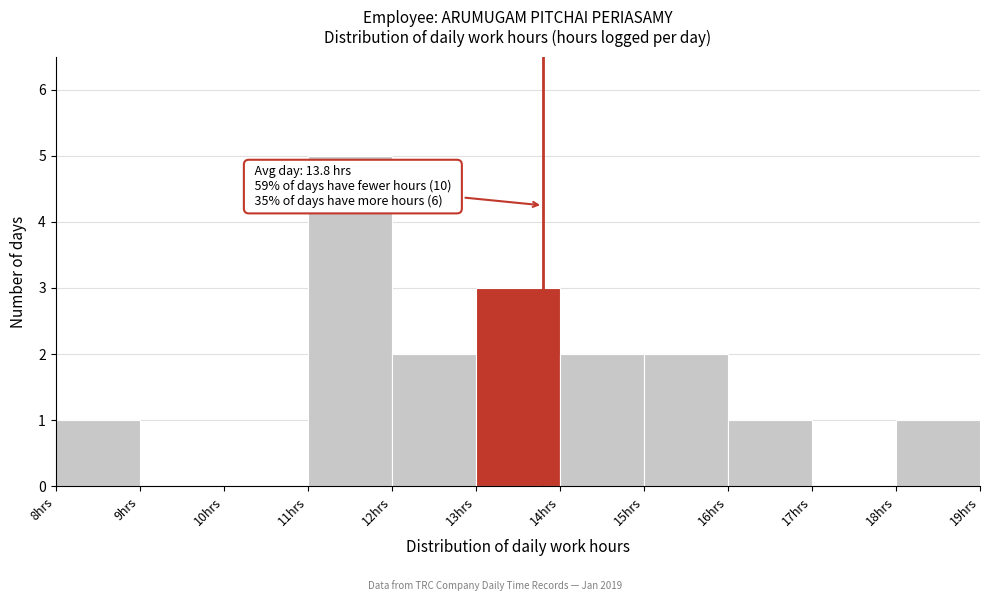

Which range on the x-axis has the tallest bar?

11 to 12